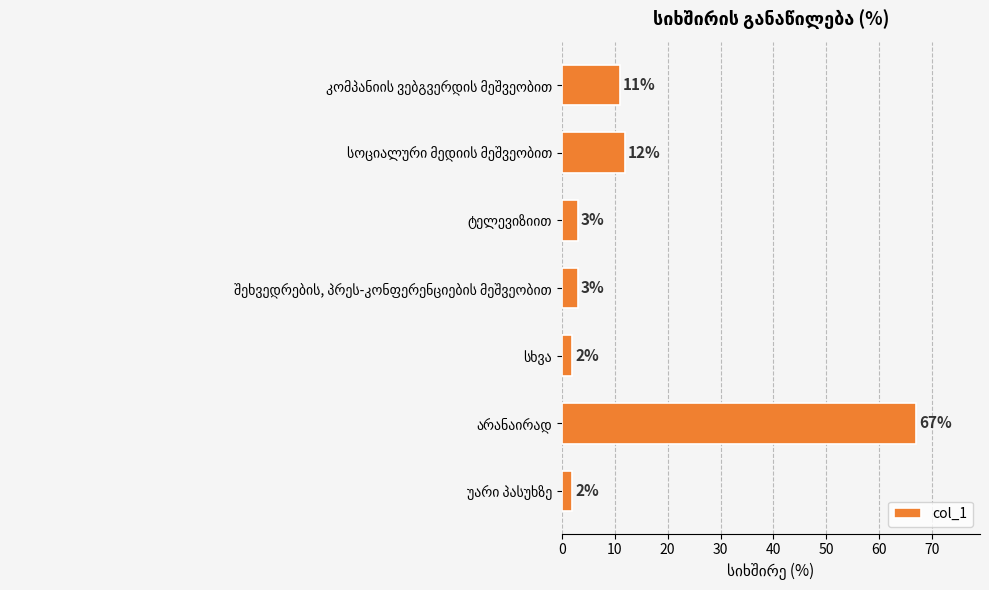

What is the difference between the maximum and minimum values?

65